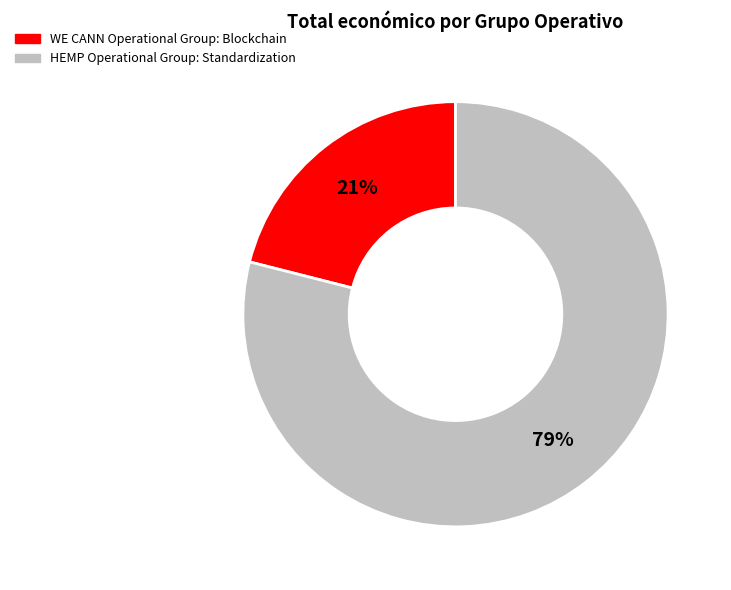

The HEMP Operational Group: Standardization slice represents 79% of the pie. True or false?

True